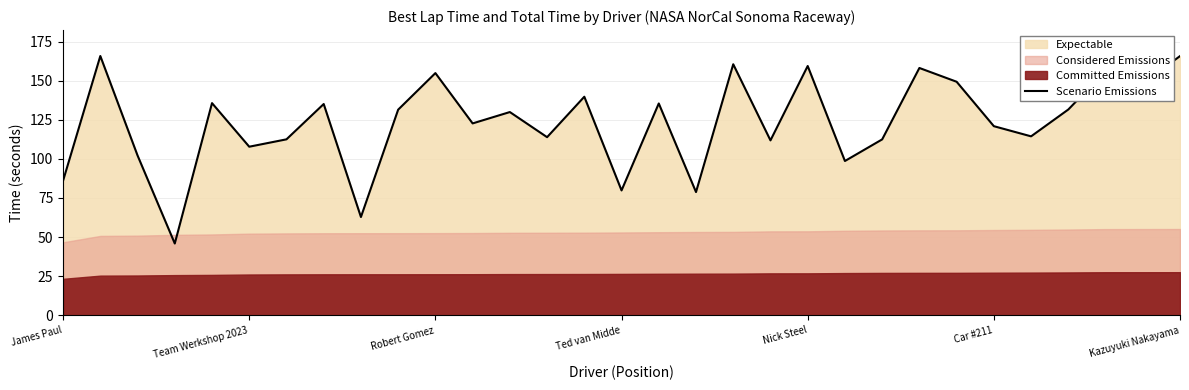

Read the Scenario Emissions value at James Paul.

86.1